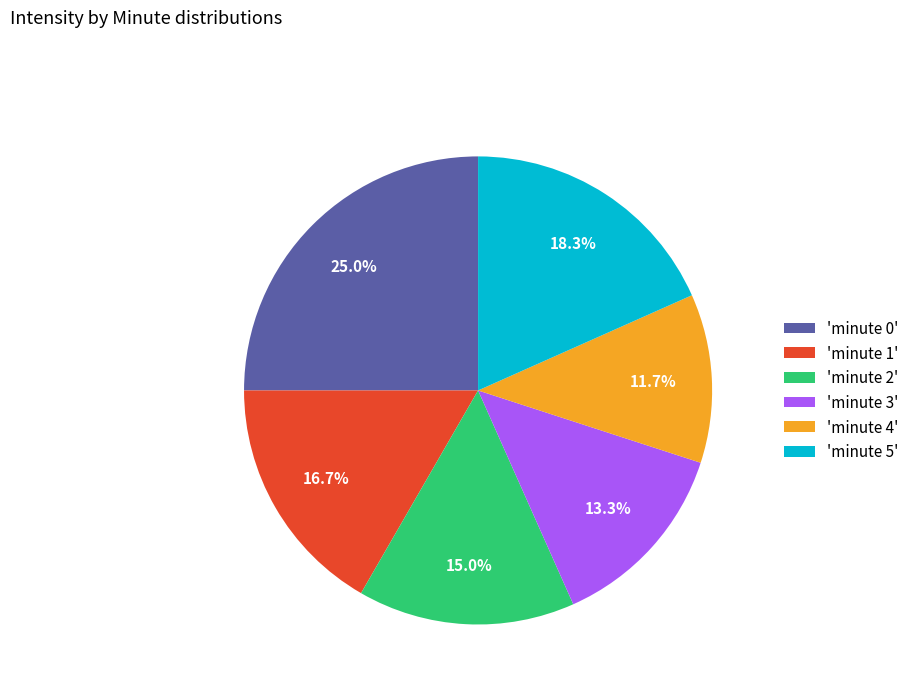

Approximately how many times larger is the value at 'minute 5' compared to 'minute 1'?

1.1